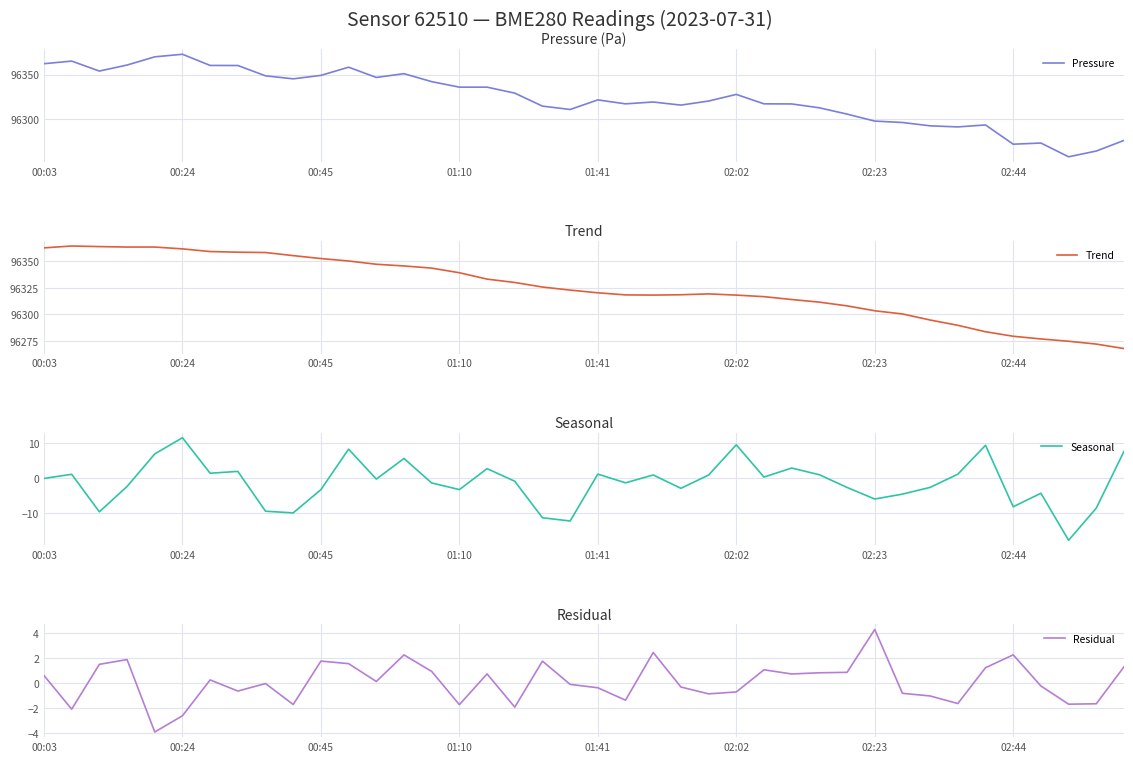

Is it true that Residual equals -0.2 at 24?

False